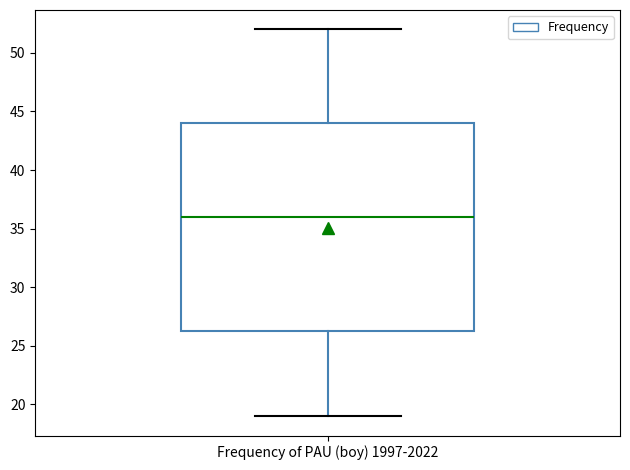

Read this box plot against the y-axis: the position of the median line, the range covered by the box, and the ends of both whiskers. The values are not printed on the chart, so give them approximately, as read against the axis.

median 36.0, box 26.5 to 44.0, whiskers 19.0 to 52.0